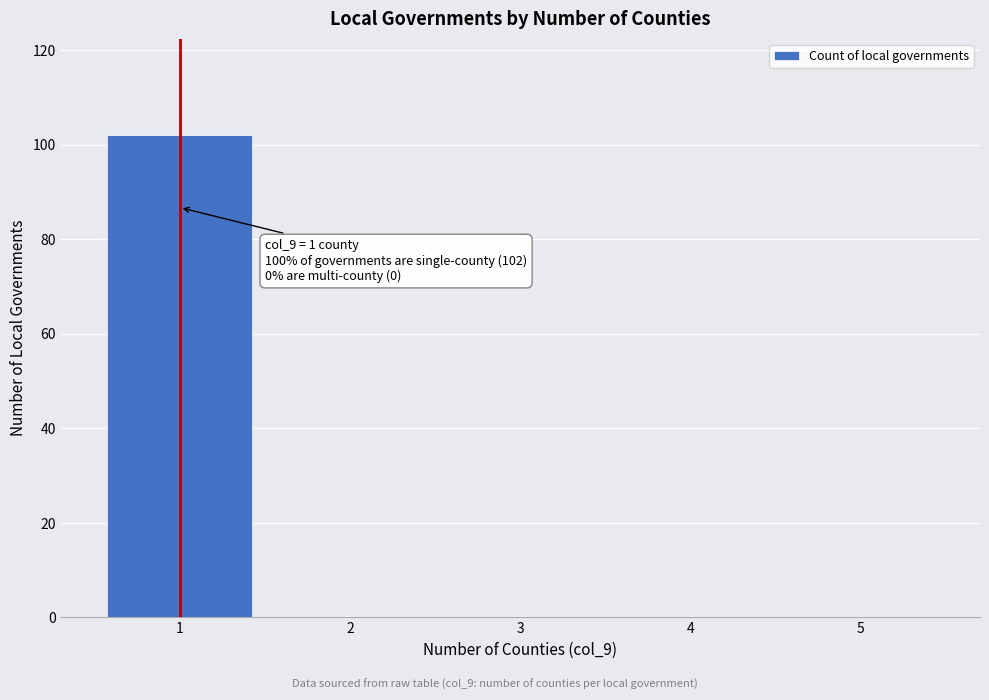

Reading left to right, extract all data points from this chart.

1=102	2=0	3=0	4=0	5=0